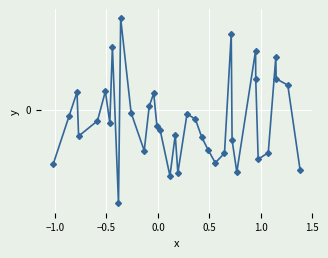

How many points are lower than both their immediate neighbors (excluding endpoints)?

9